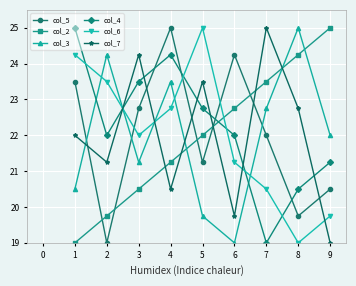

How many distinct data groups are displayed?

6